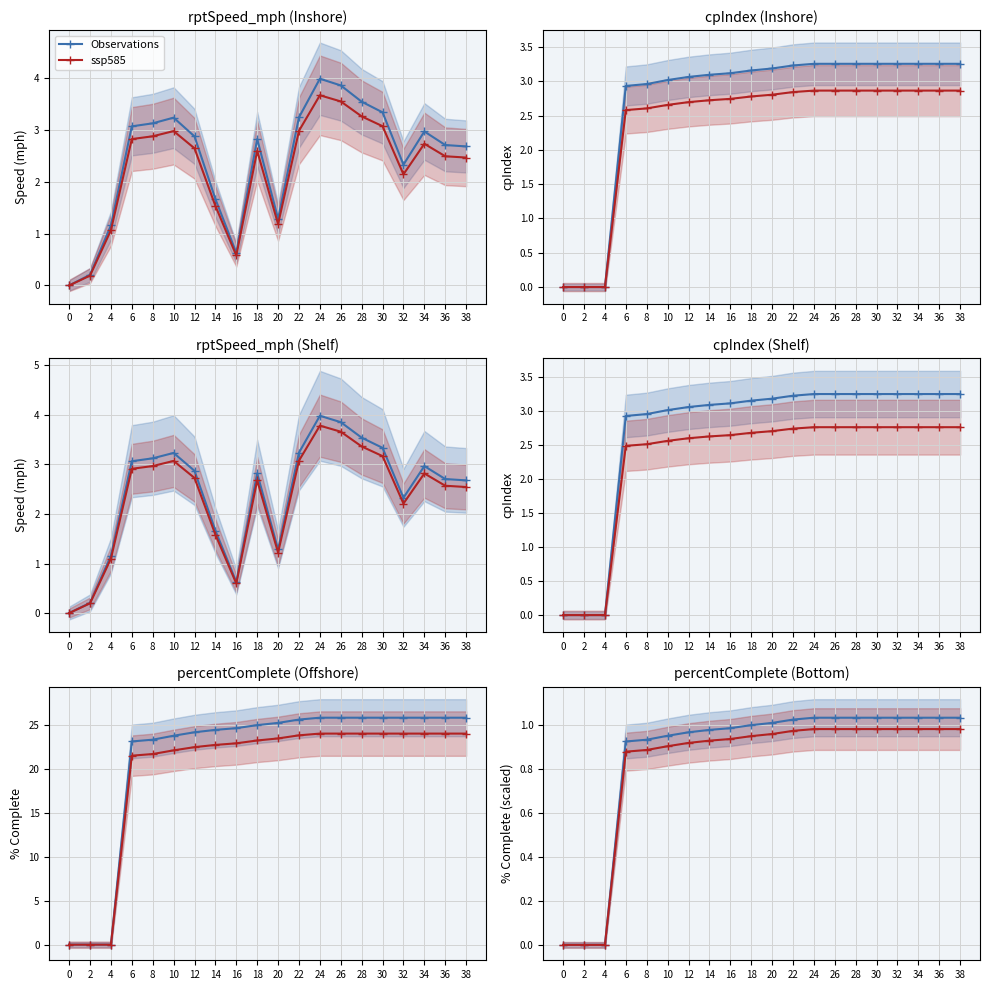

Which series has the widest spread of values?

Observations